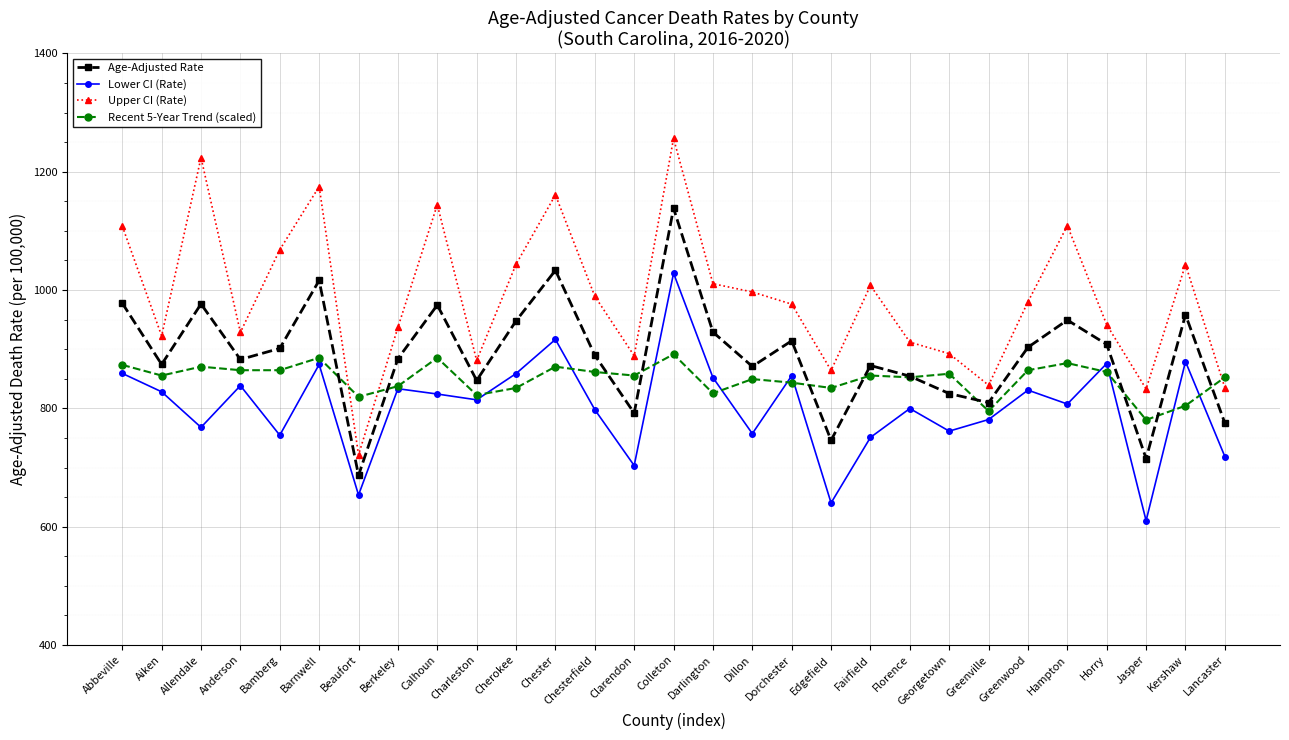

In Upper CI (Rate), how many points are lower than both neighbors (excluding endpoints)?

8